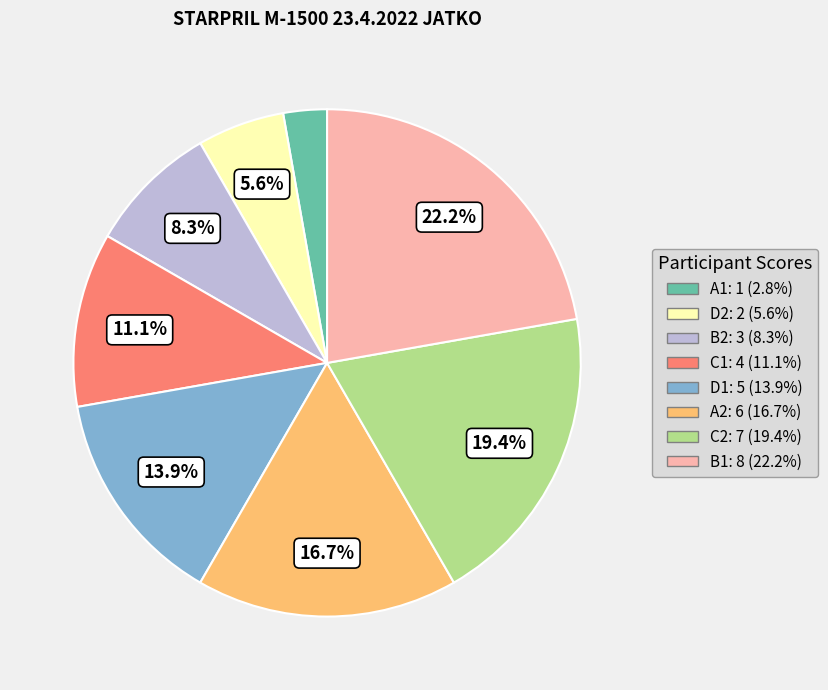

Does any single category account for the majority?

No